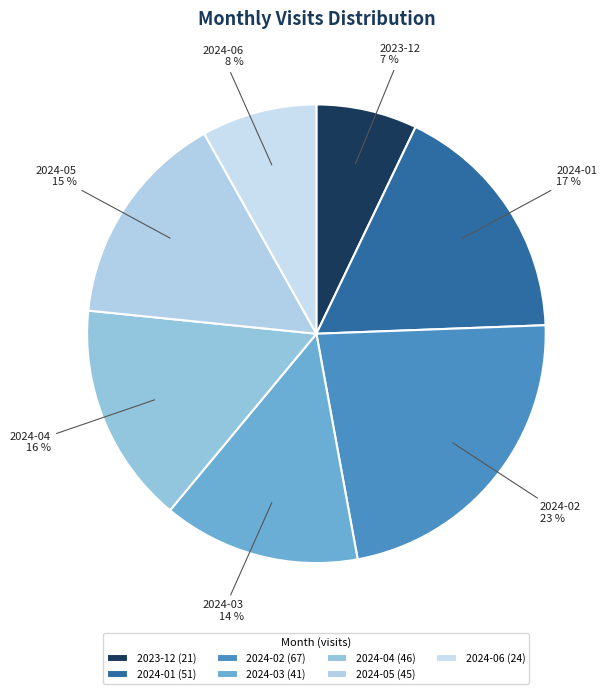

Which slice is the largest?

2024-02